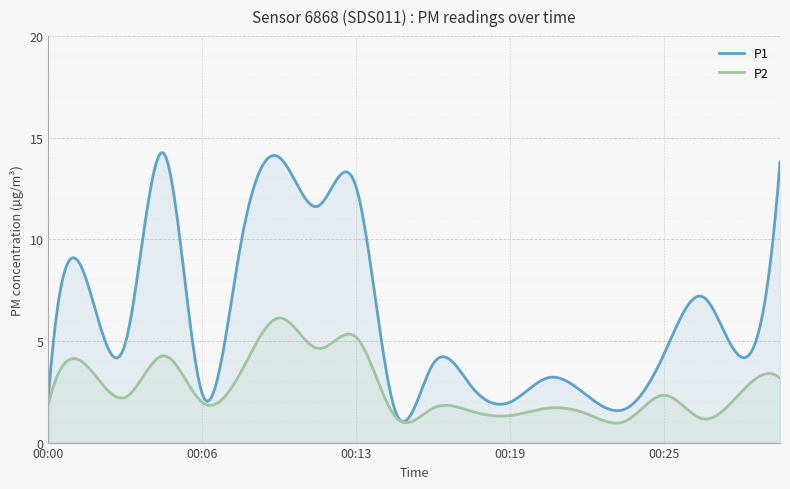

What is the spread (max minus min) of values at 00:29?

10.6